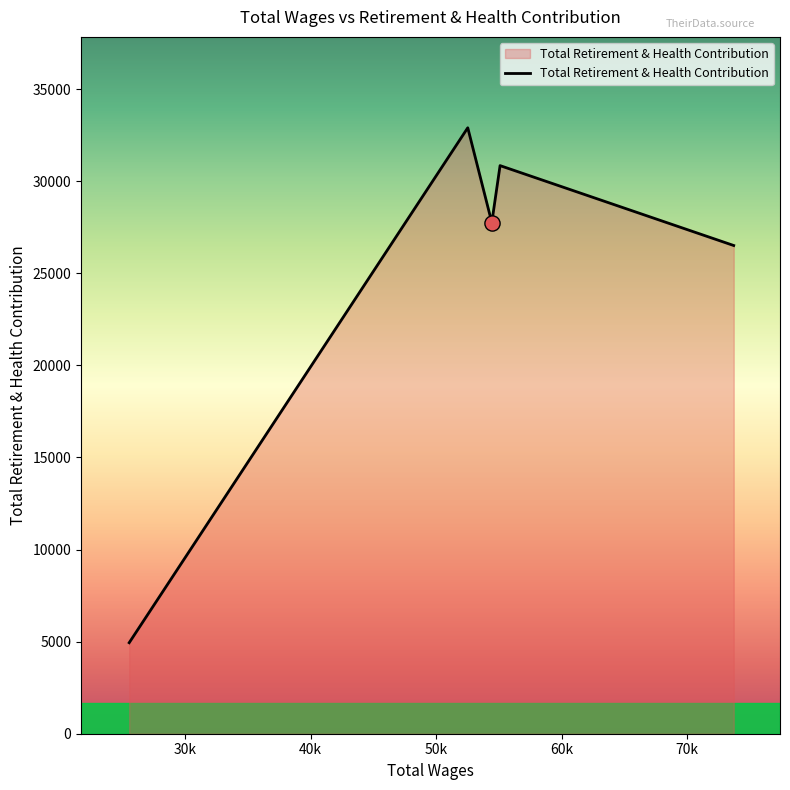

What is the greatest value displayed?

32900